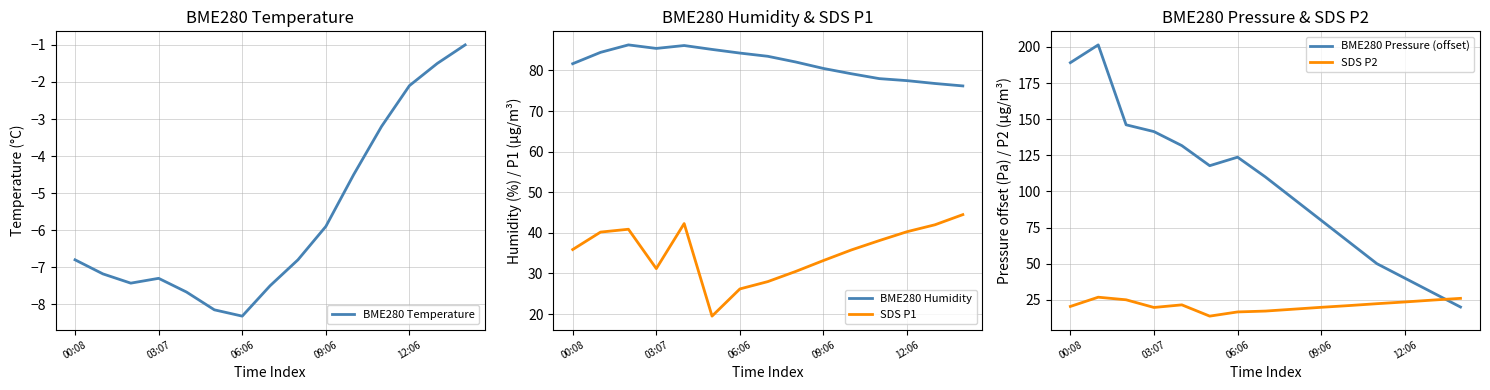

Count the number of categories in the chart.

15